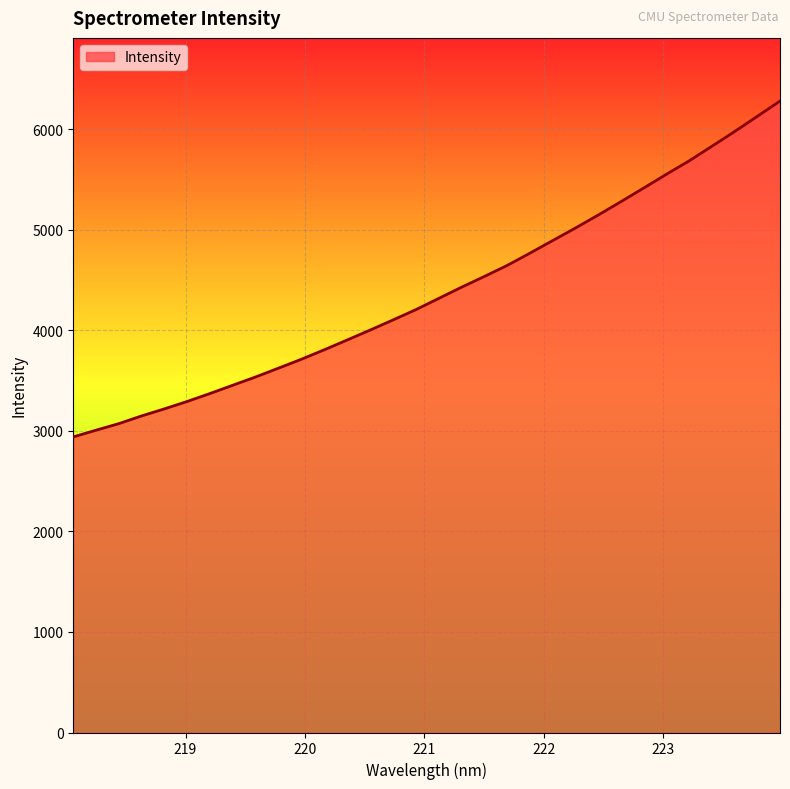

Reading left to right, extract all data points from this chart.

2939.0	3006.1	3071.3	3148.1	3218.3	3292.1	3371.3	3453.8	3535.8	3623.3	3711.5	3805.3	3902.2	4000.2	4100.4	4202.5	4313.6	4425.3	4532.0	4641.3	4763.6	4888.6	5013.7	5142.8	5275.9	5411.5	5548.8	5682.4	5827.5	5974.1	6126.0	6278.6